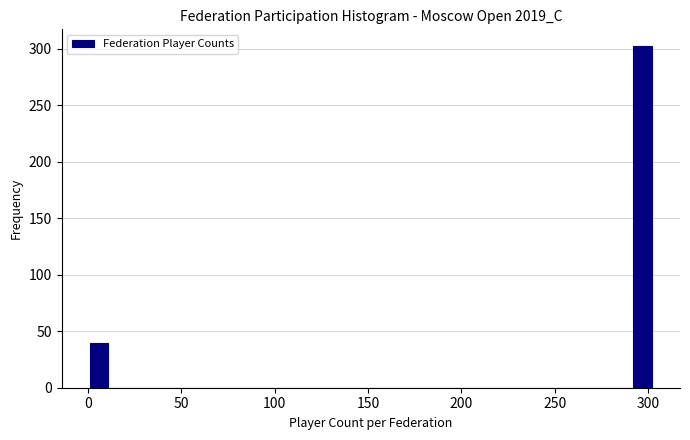

Around what value on the x-axis is the tallest bar? Give the approximate position of its centre, as read against the axis.

295